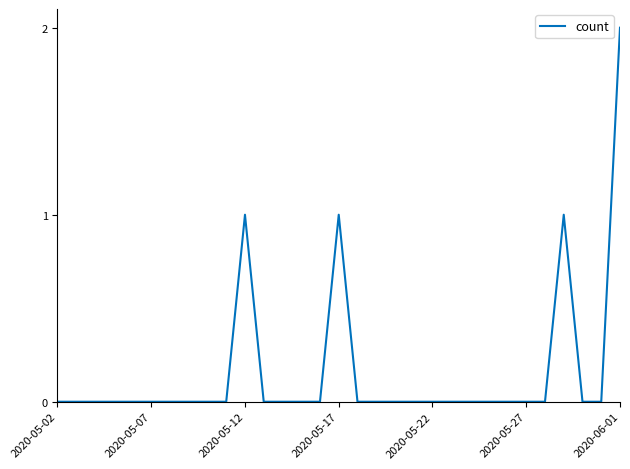

Is it true that the value at 2020-05-12 is 1?

True